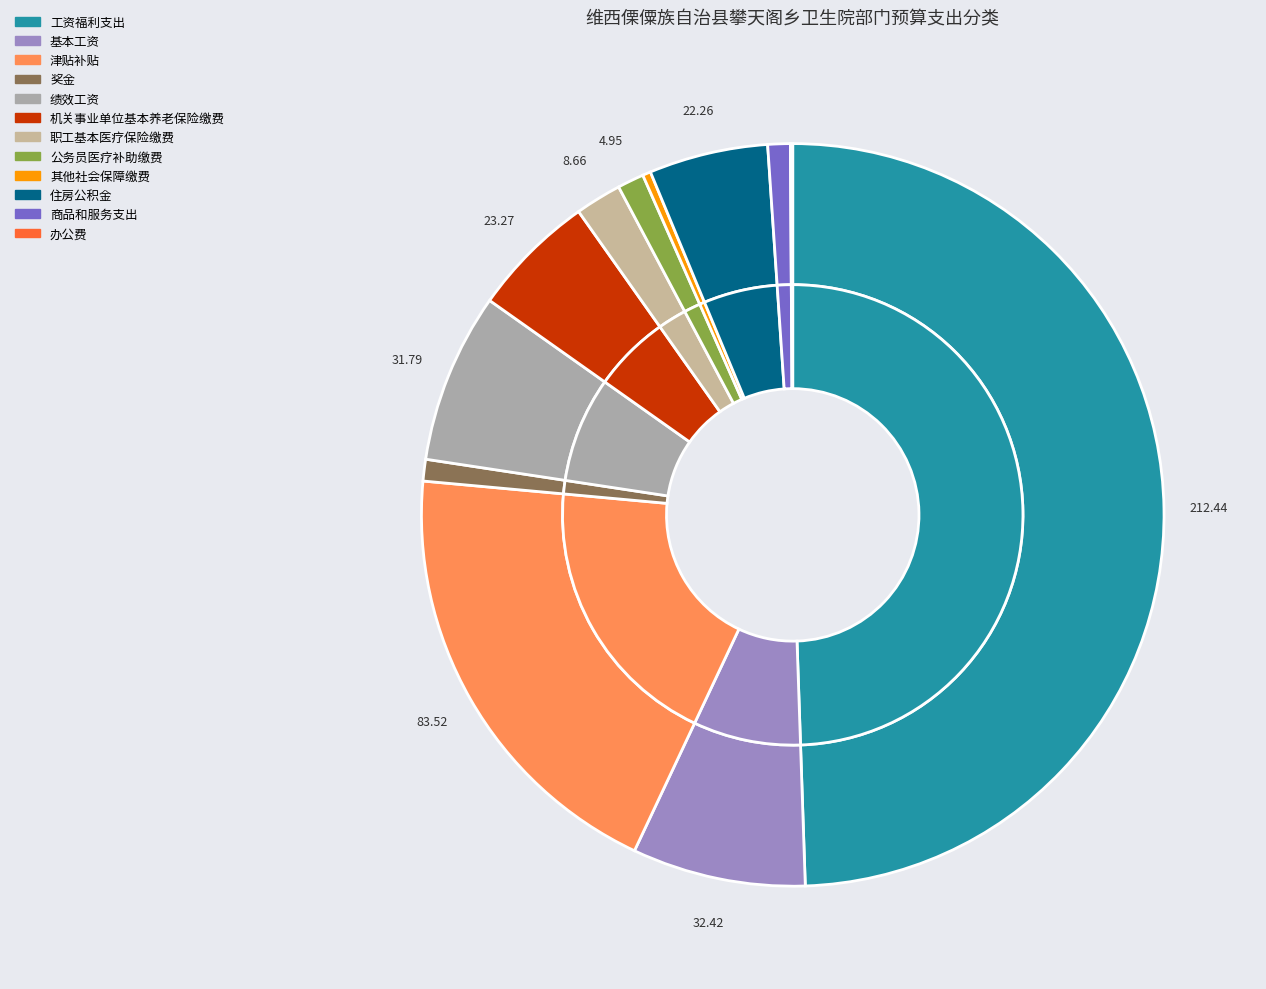

The 津贴补贴 slice represents 14% of the pie. True or false?

False